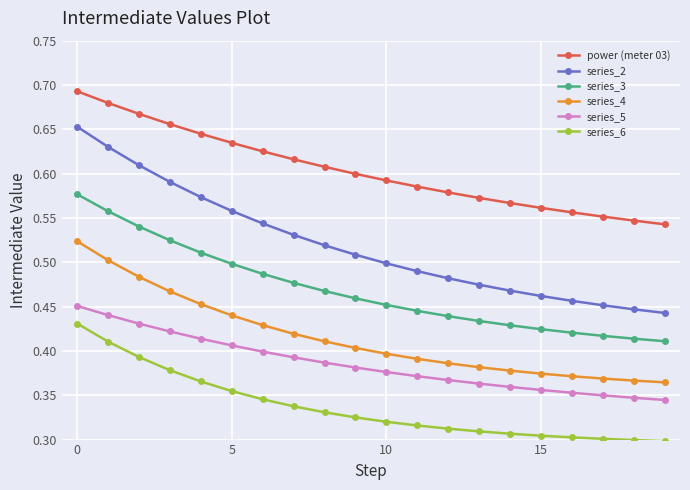

True or false: power (meter 03) and series_4 intersect in this chart.

False